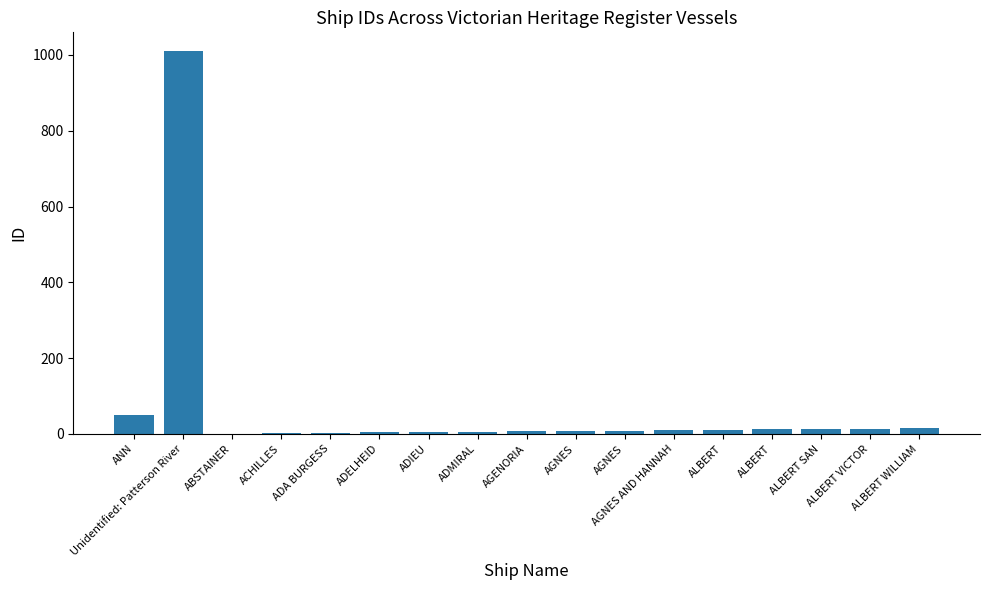

What is the smallest value displayed?

1